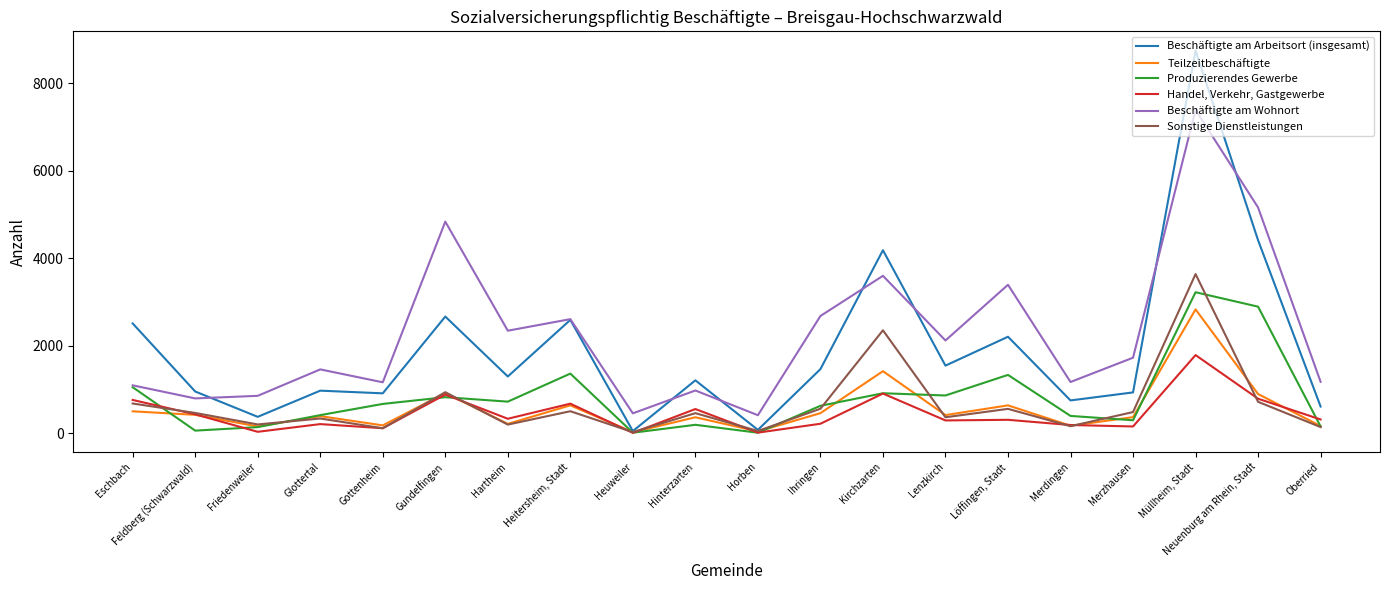

Is the value of Beschäftigte am Arbeitsort (insgesamt) at Heitersheim, Stadt greater than the value of Teilzeitbeschäftigte at Neuenburg am Rhein, Stadt?

Yes